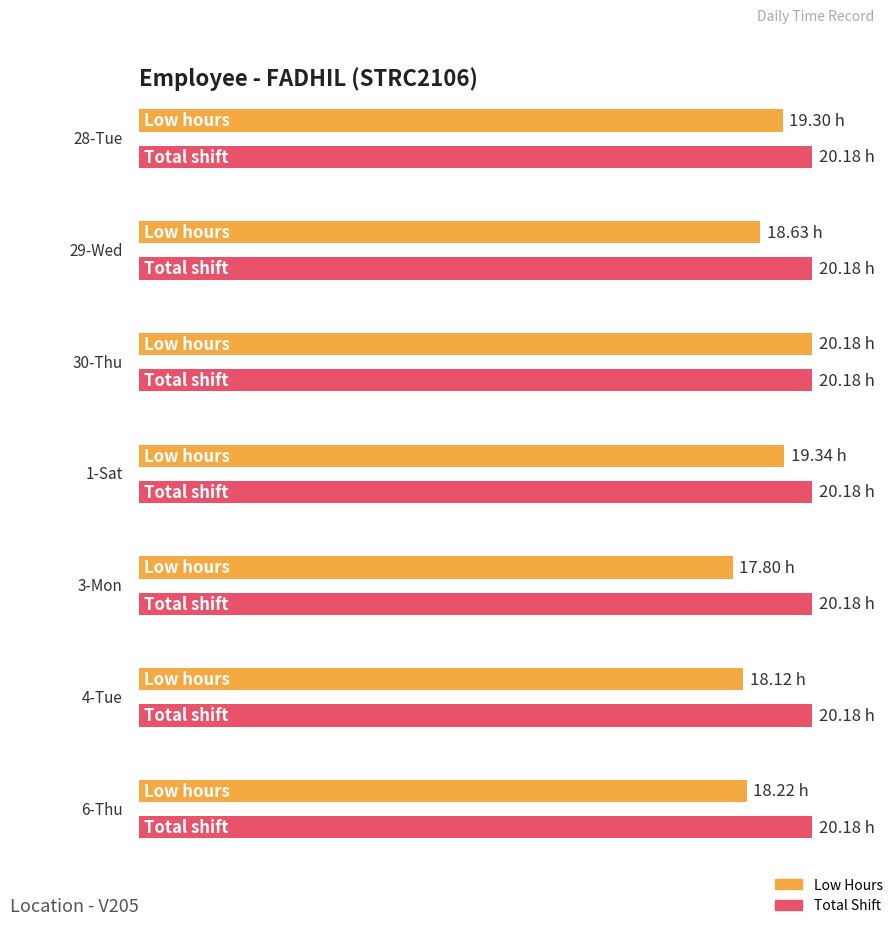

Between 1-Sat and 28-Tue, which is larger?

1-Sat